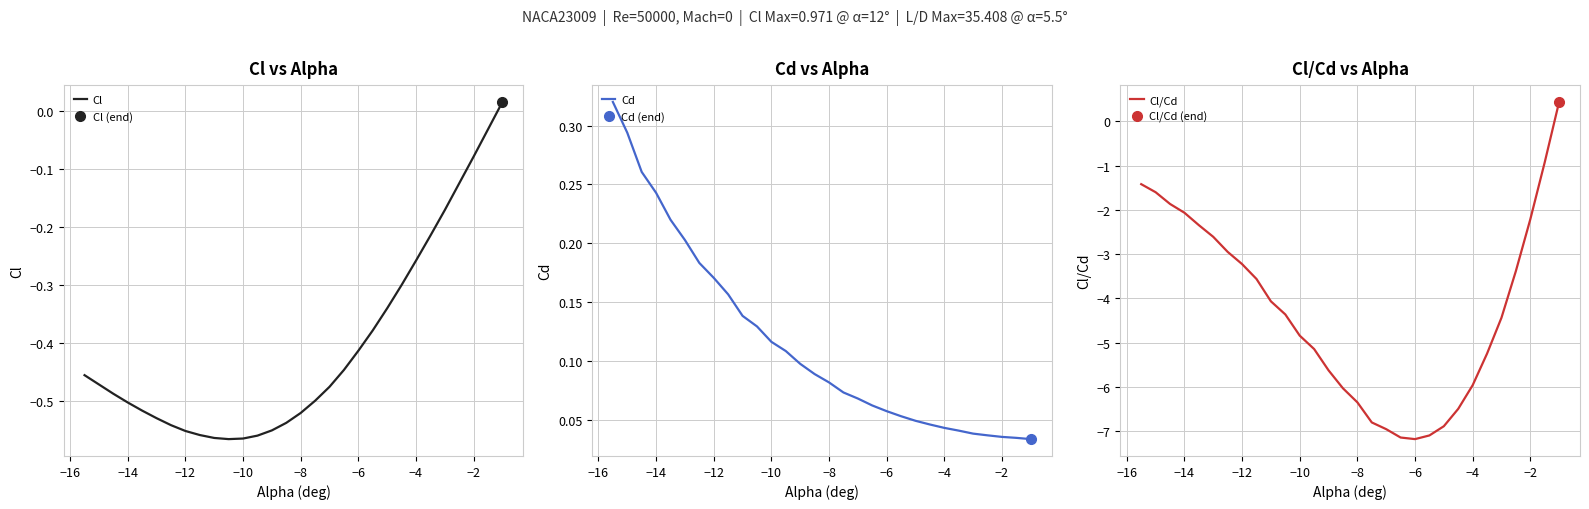

Is this an area chart (filled region under the line)?

No